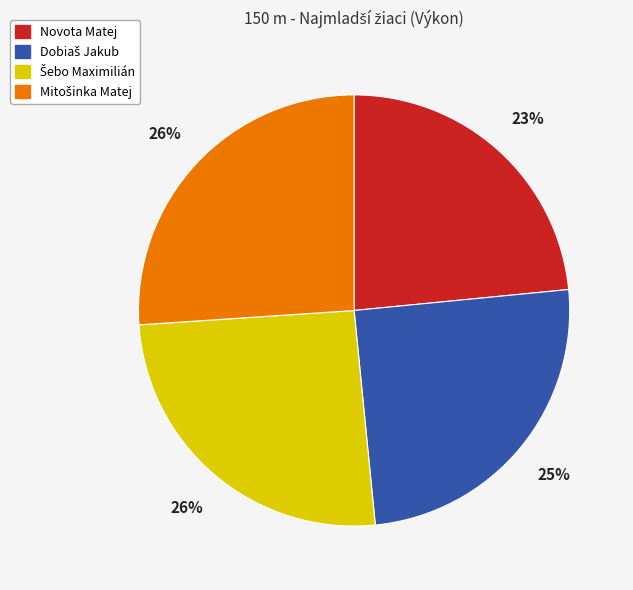

To the nearest percent, what percentage of the pie is Novota Matej?

23%